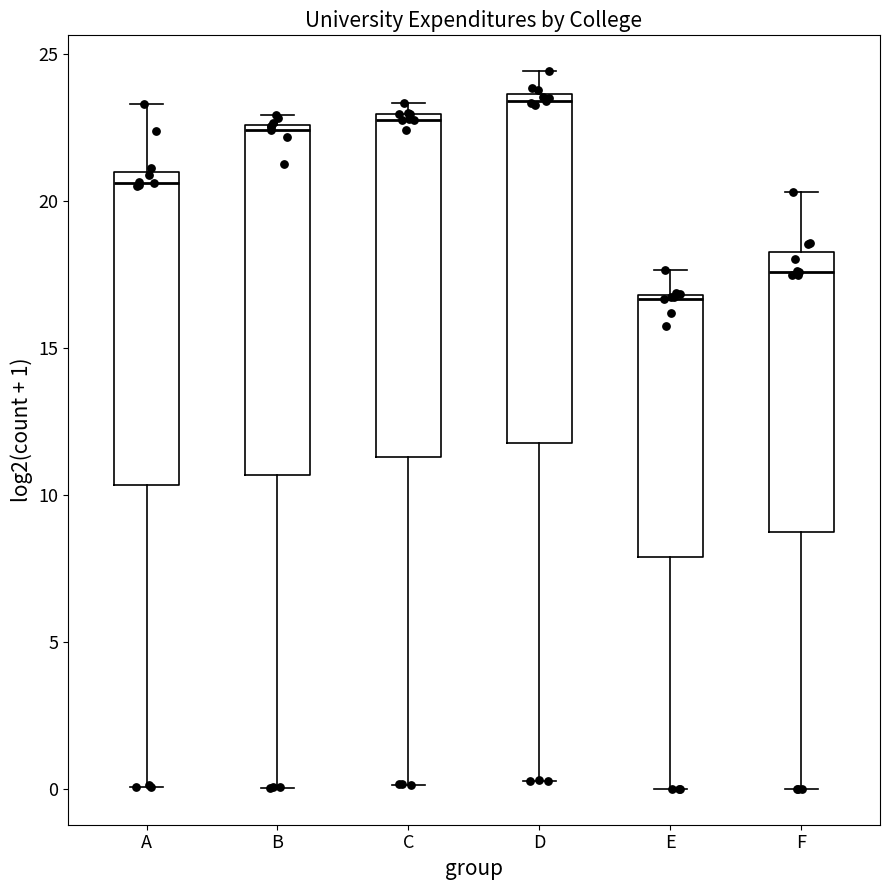

Which box's median line is the lowest?

E